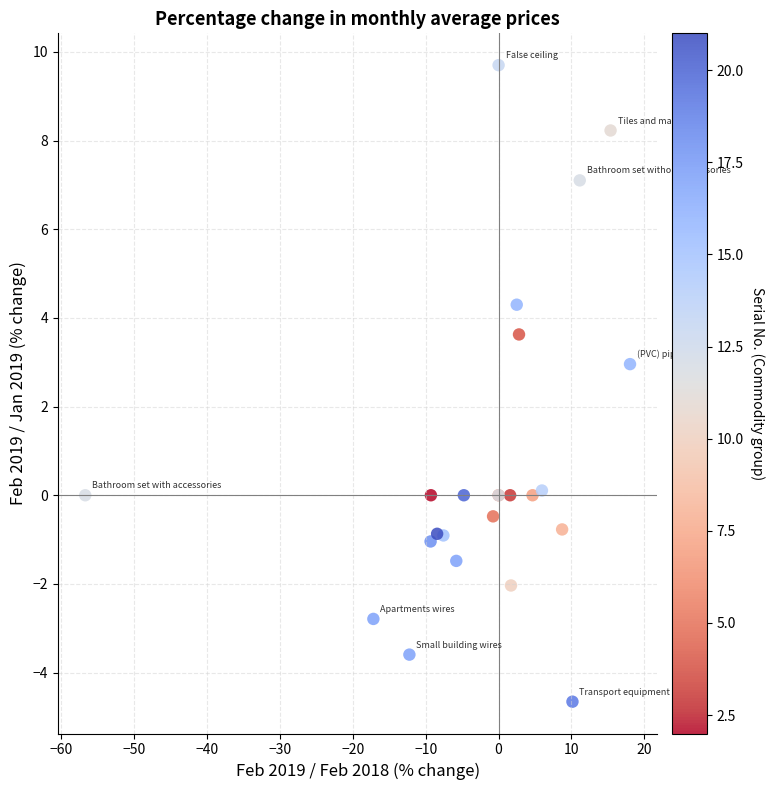

What Y value in the scatter plot is closest to 2?

3.0